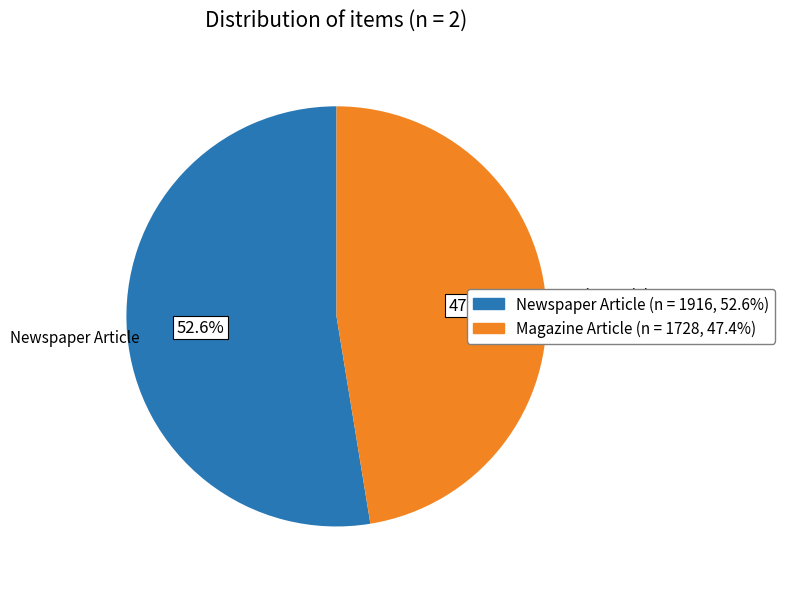

Which slice is the largest?

Newspaper Article